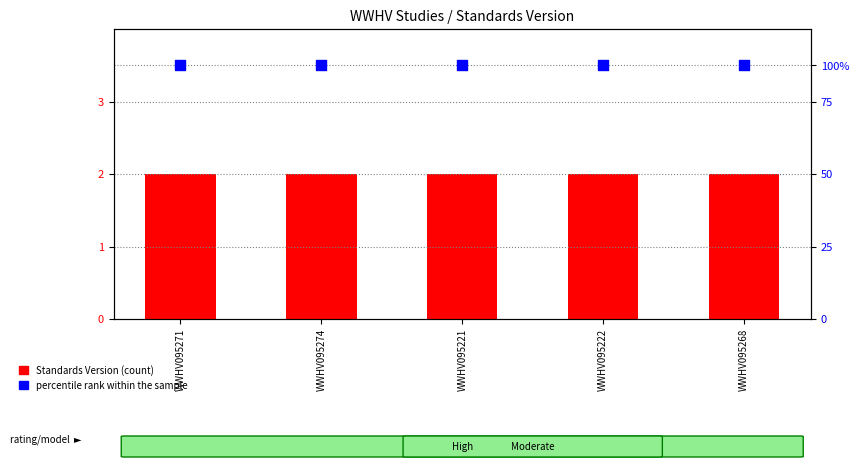

Which series contains the highest Y value?

percentile rank within the sample